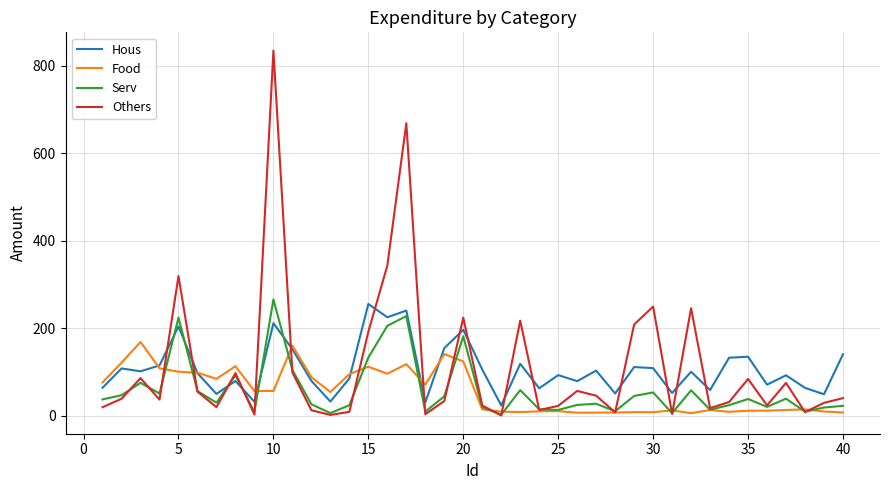

True or false: Serv has more than 2 interior local peaks.

True